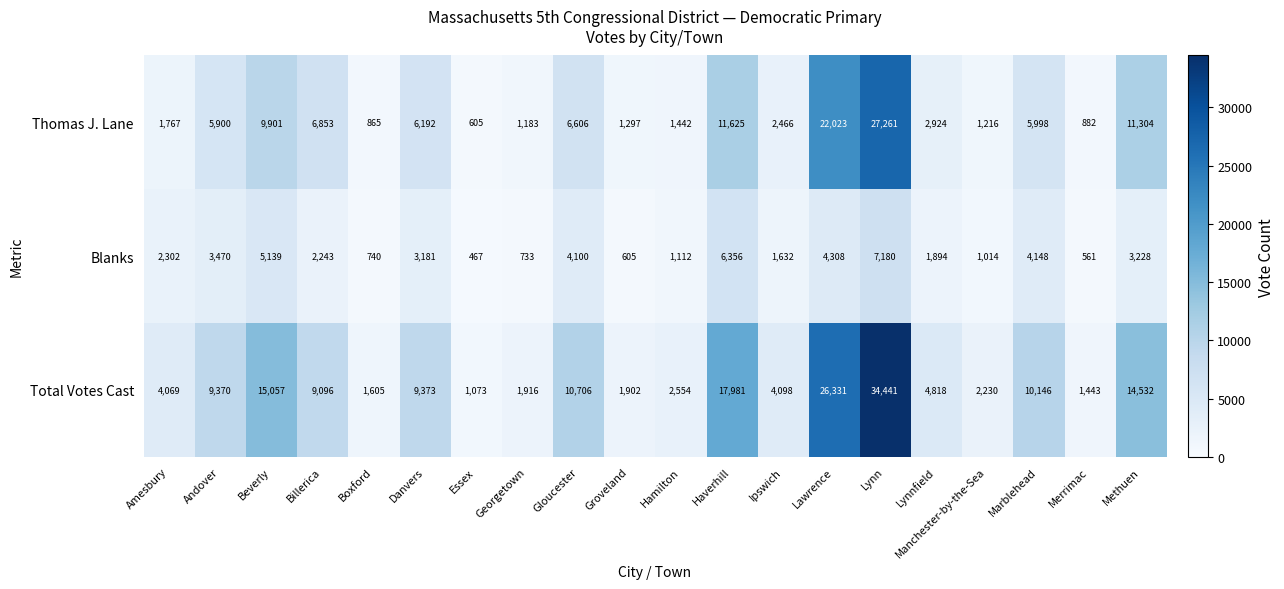

What is the difference between the highest and lowest values at Methuen?

11304